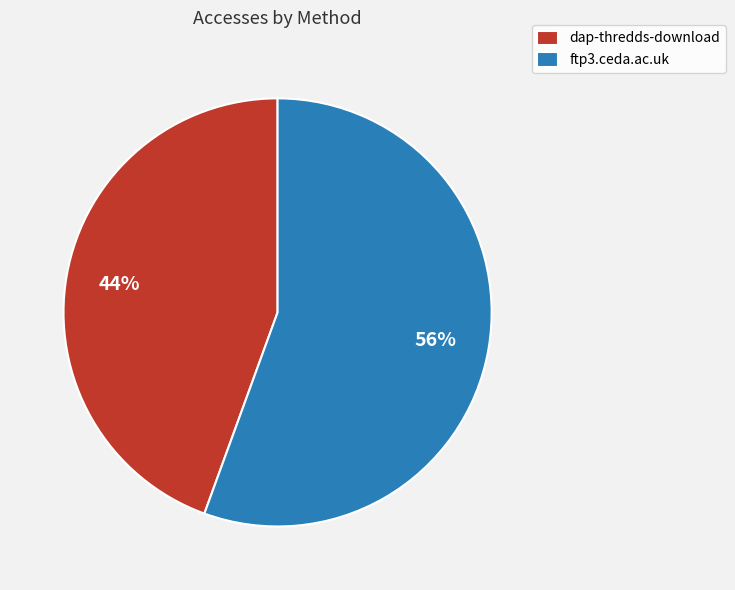

Which slice is the smallest?

dap-thredds-download